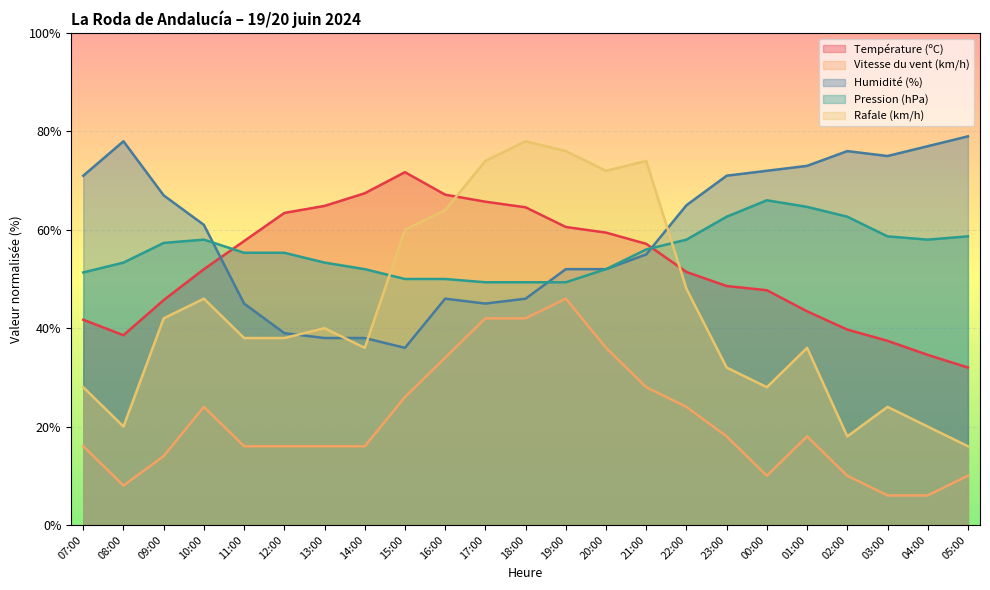

How many times do Rafale (km/h) and Température (ºC) cross each other?

2